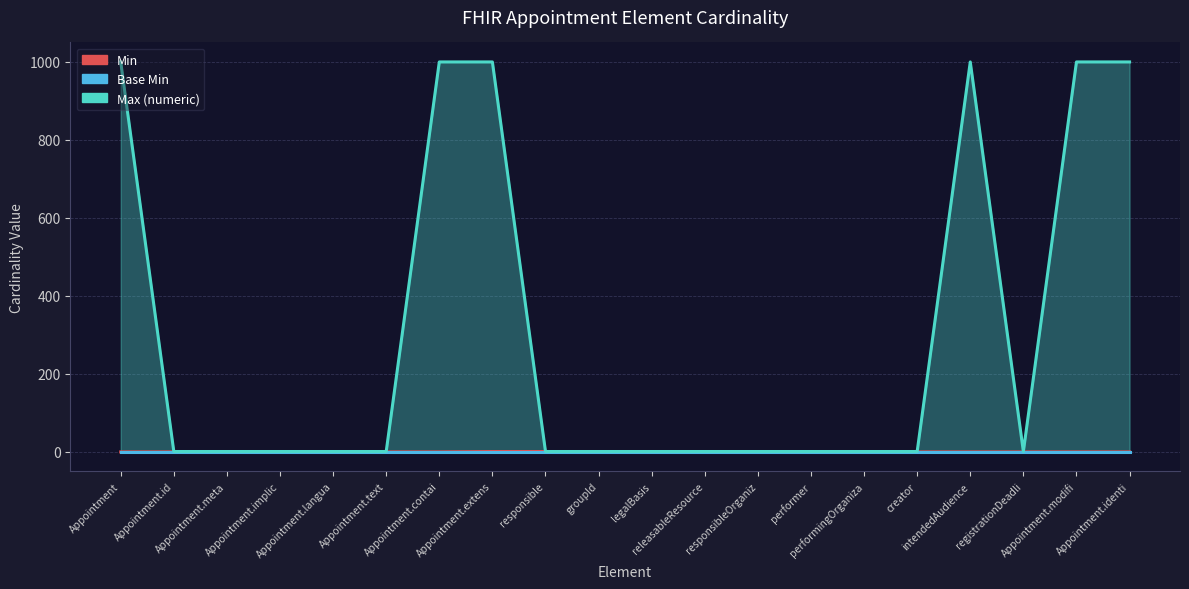

True or false: Max (numeric) has more than 1 points higher than both neighbors.

False